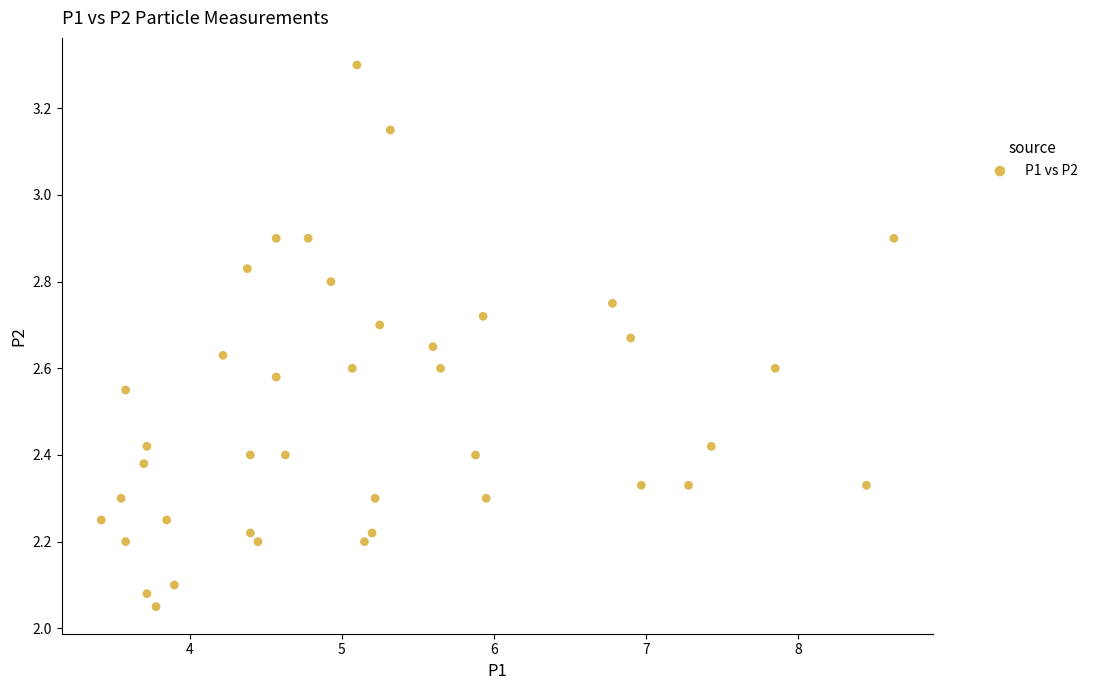

What is the range of X values (max minus min)?

5.2